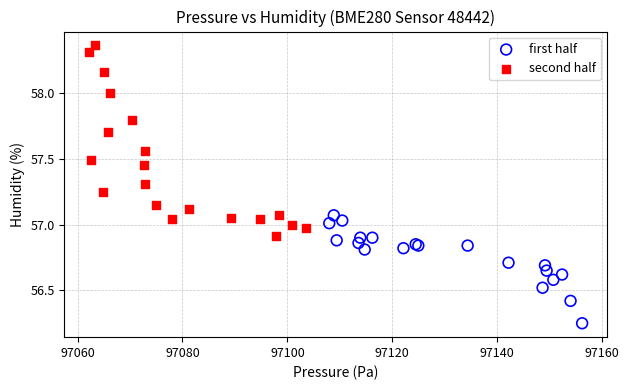

Which series reaches the minimum Y coordinate?

first half